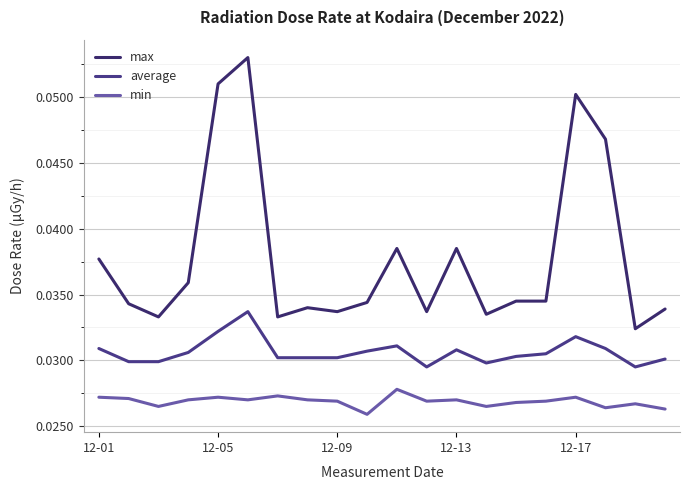

How many lines are shown in the chart?

3